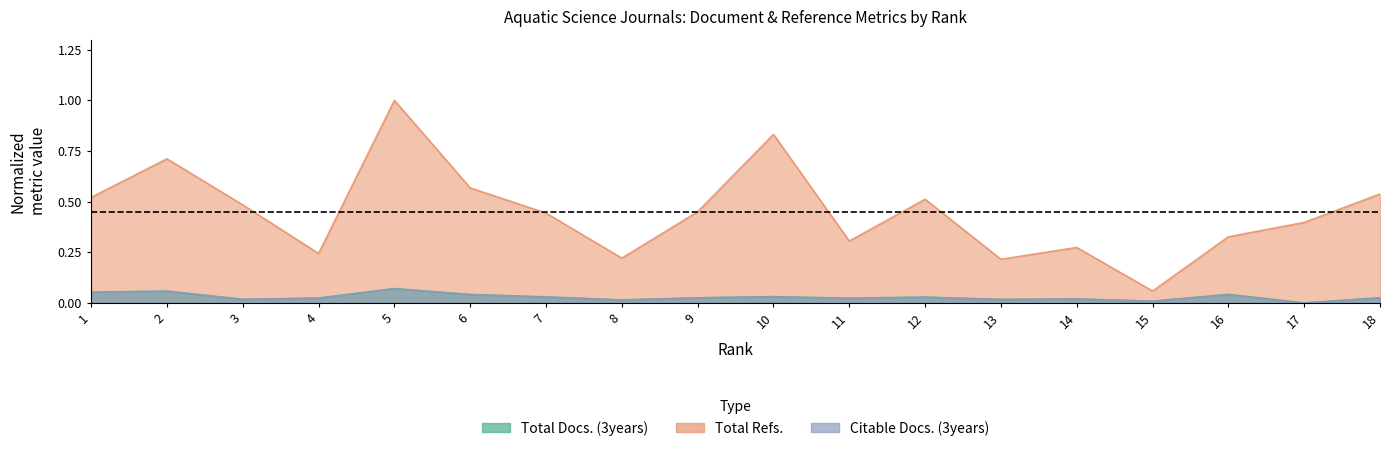

List the labels in order of Total Docs. (3years) value, smallest first.

17, 15, 8, 13, 3, 14, 11, 4, 9, 18, 12, 7, 10, 6, 16, 1, 2, 5